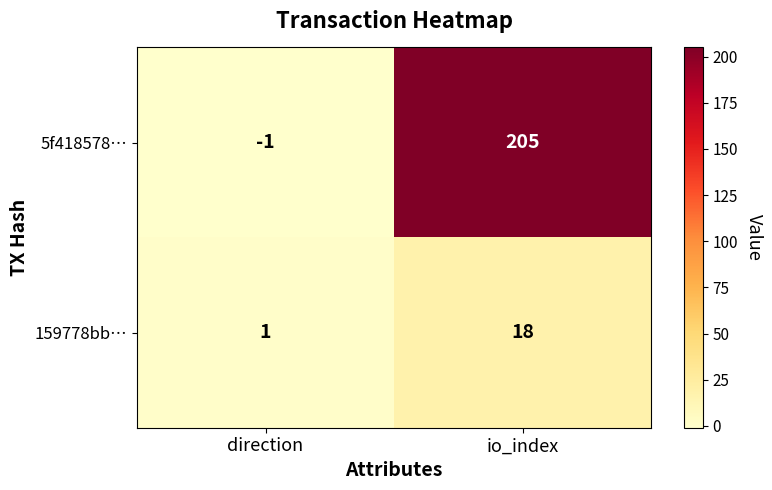

Is it true that 159778bb… equals 1 at direction?

True